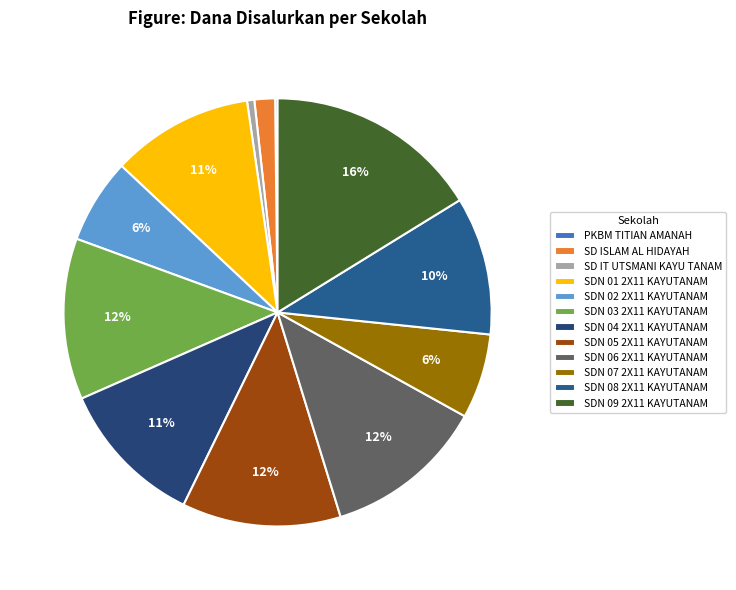

Which slice is the largest?

SDN 09 2X11 KAYUTANAM